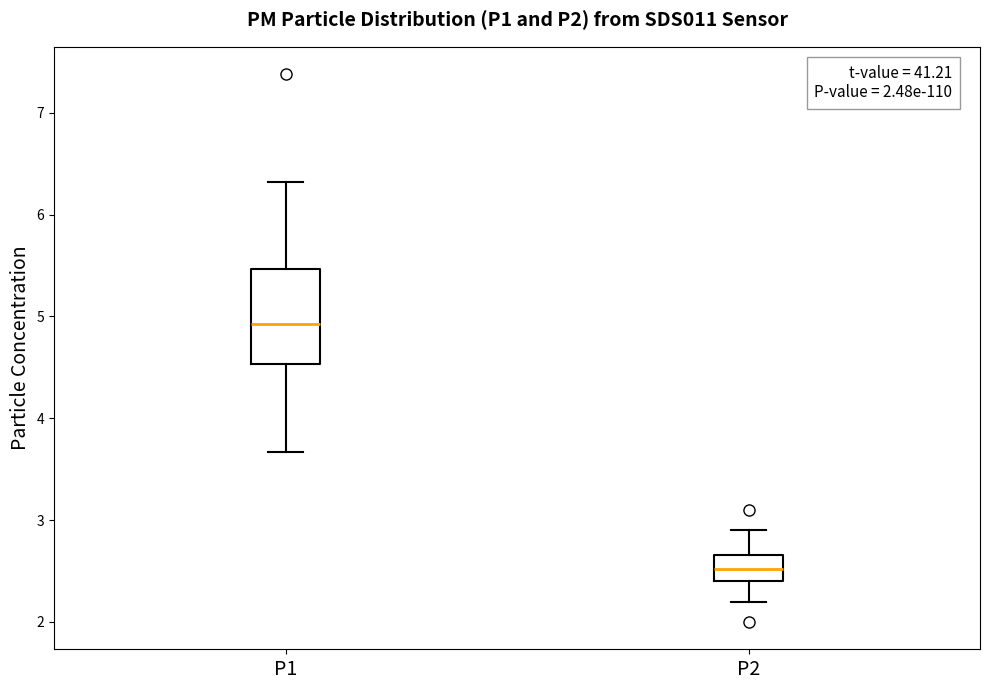

Reading left to right, transcribe this box plot: for each box, give where its median line is, the range the box spans, and where its two whiskers end, as read against the y-axis. The values are not printed on the chart, so give them approximately, as read against the axis.

P1: median 4.9, box 4.5 to 5.5, whiskers 3.7 to 6.3
P2: median 2.5, box 2.4 to 2.7, whiskers 2.2 to 2.9